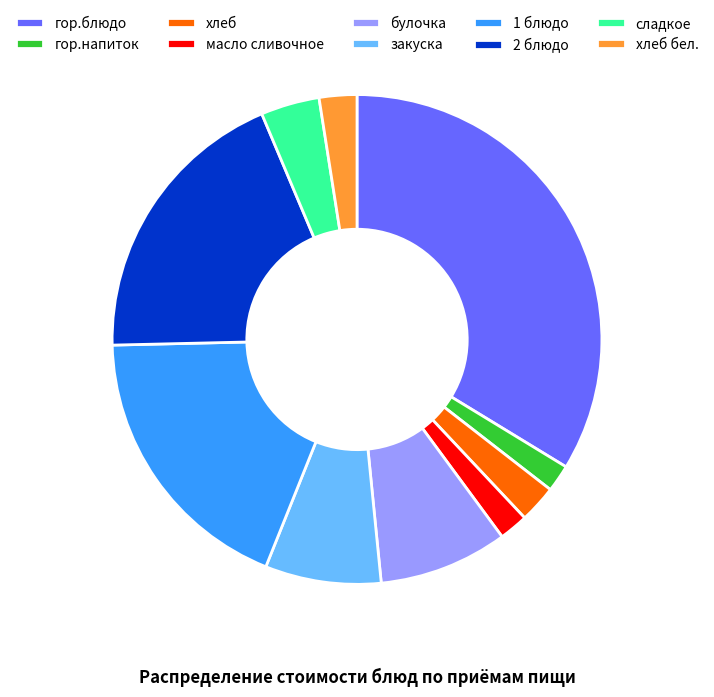

What is the largest slice in the pie chart?

гор.блюдо